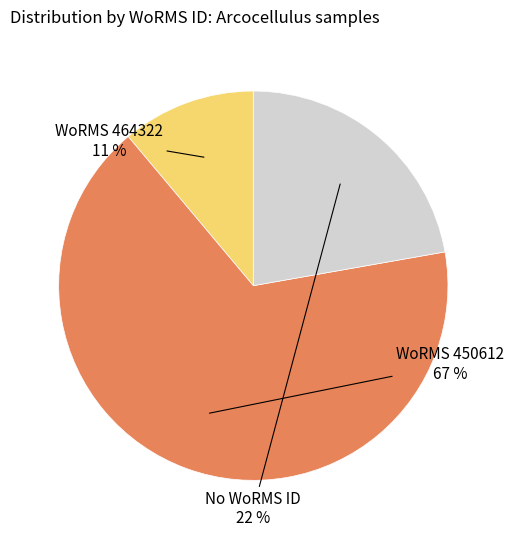

To the nearest percent, what is the average slice percentage?

33%